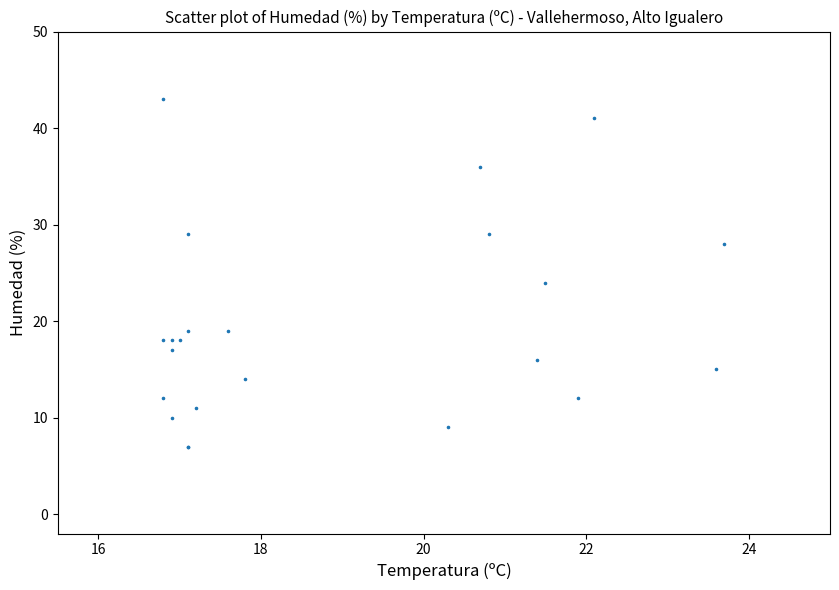

What Y value in the scatter plot is closest to 25?

24